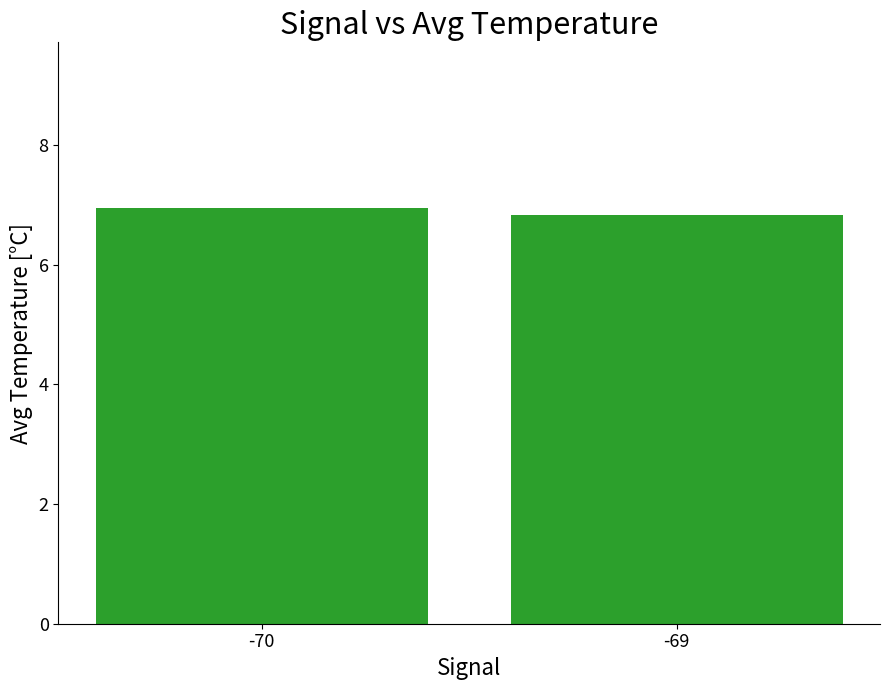

Reading right to left, what are all the values shown in this chart?

-69=6.8	-70=6.9